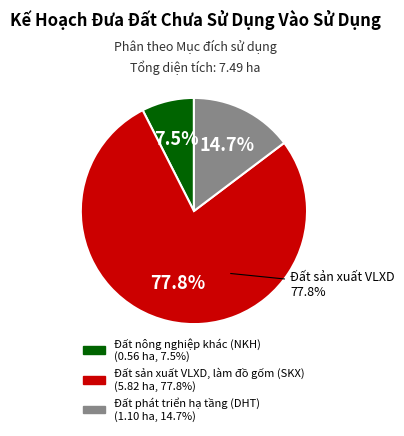

To the nearest percent, what is the difference between the Đất sản xuất VLXD, làm đồ gốm (SKX) and Đất nông nghiệp khác (NKH) slice percentages?

70%